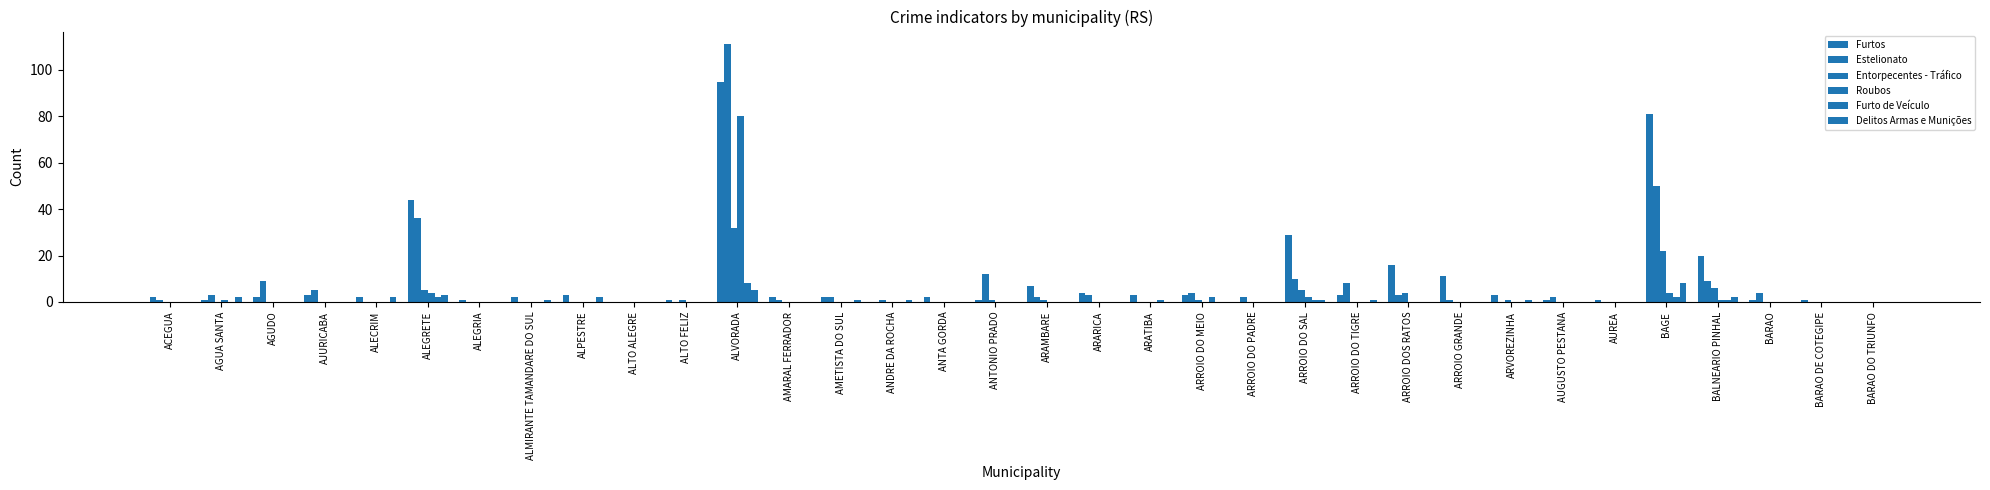

What is the sum of the Estelionato values at AUGUSTO PESTANA and BARAO DO TRIUNFO?

2